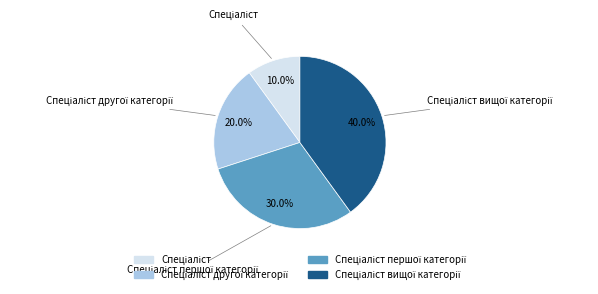

Does any single category account for the majority?

No